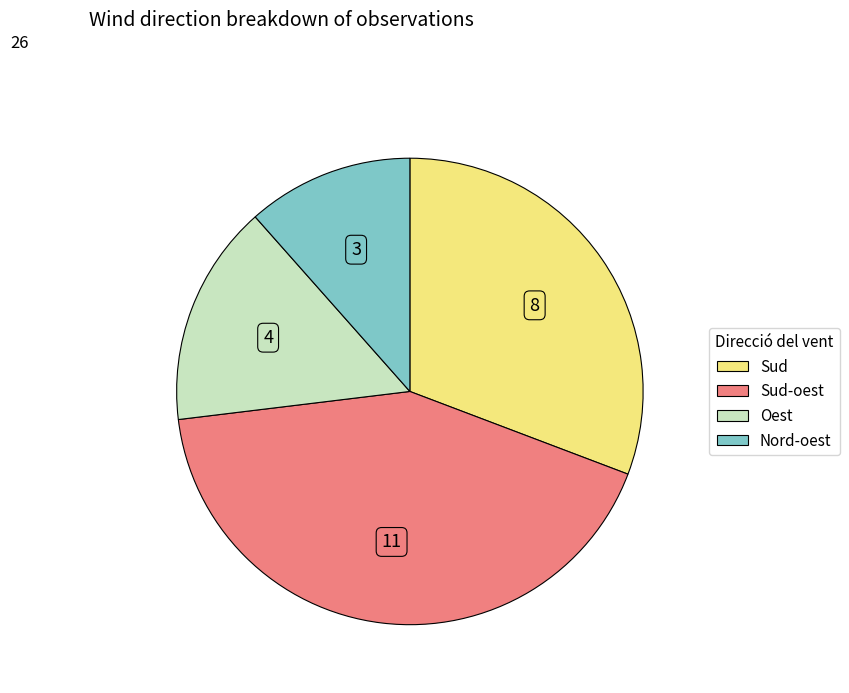

Rank the categories by value from lowest to highest.

Nord-oest, Oest, Sud, Sud-oest